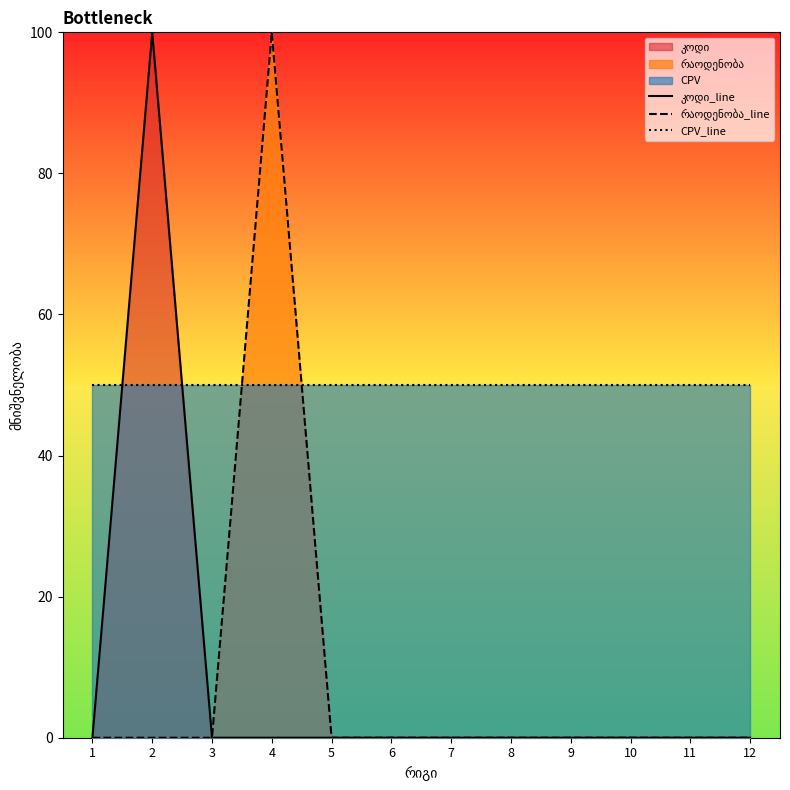

Which label corresponds to the largest value in the chart?

2